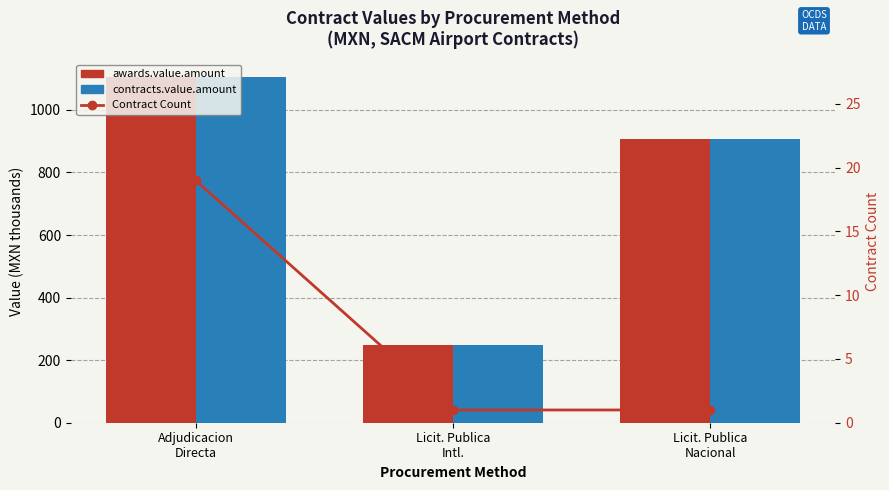

Count the number of data series in this chart.

3